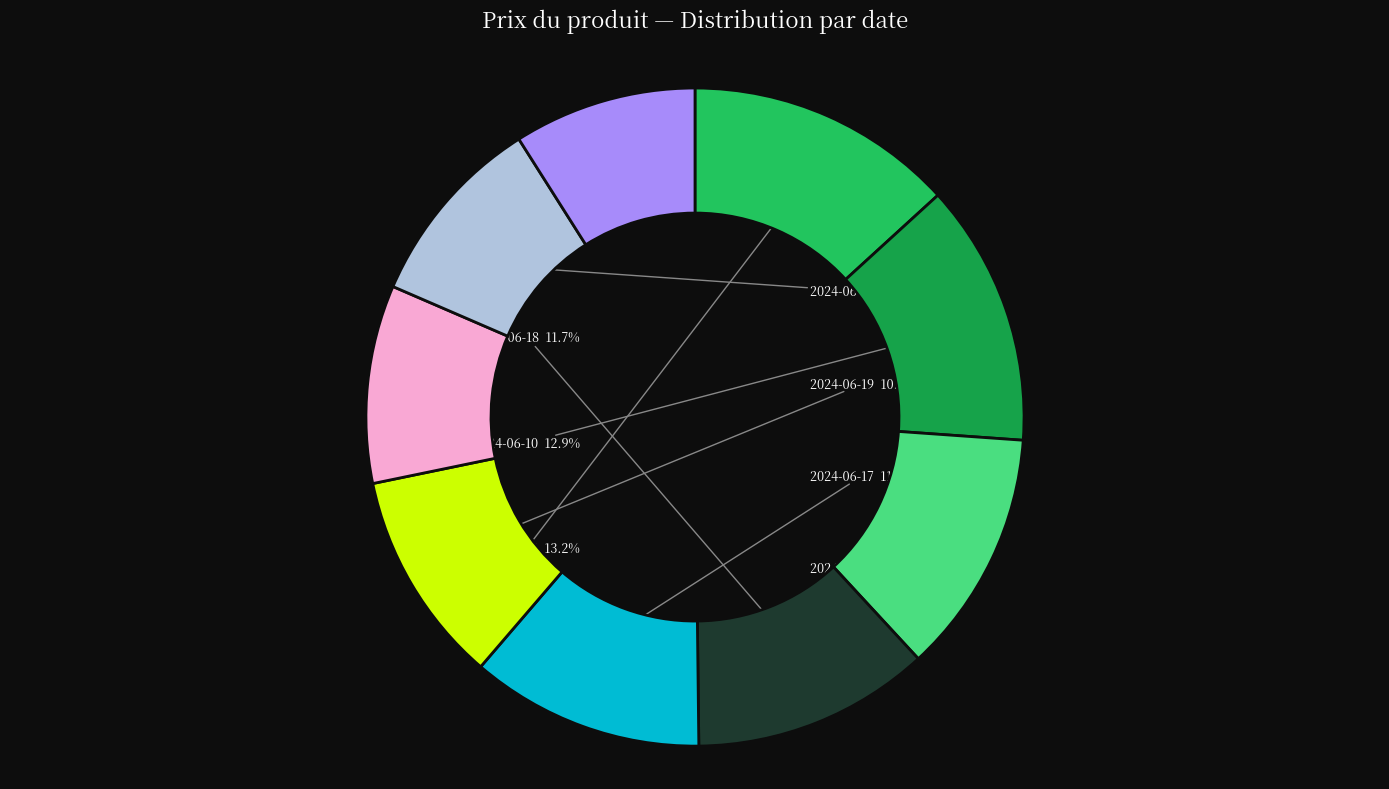

Count the number of slices in the pie.

9